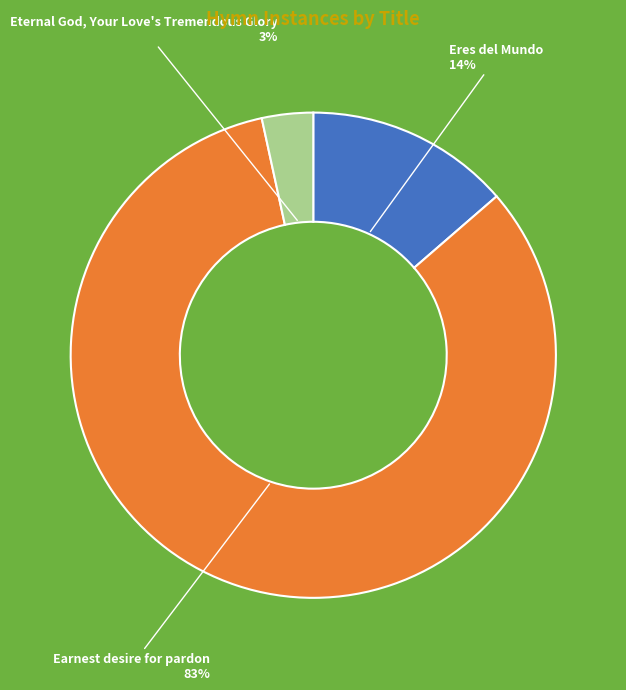

Do Eternal God, Your Love's Tremendous Glory and Earnest desire for pardon together represent more than half of the pie?

Yes